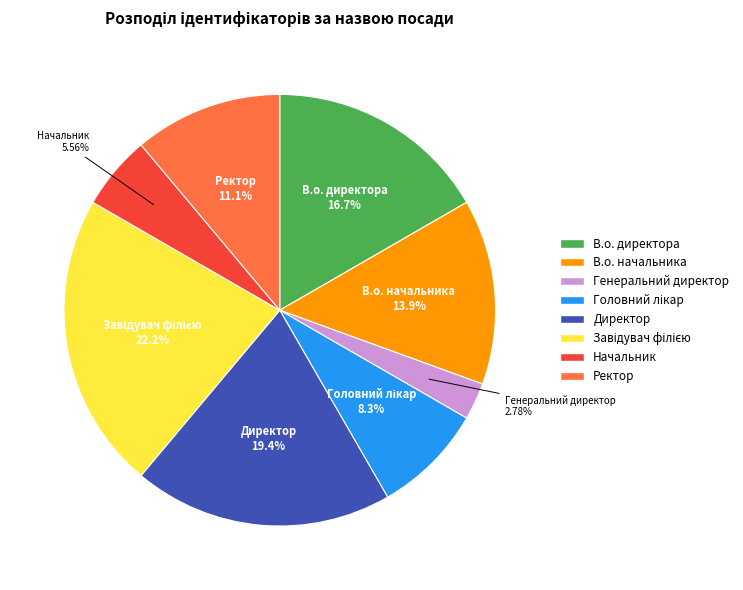

Does any single category account for the majority?

No